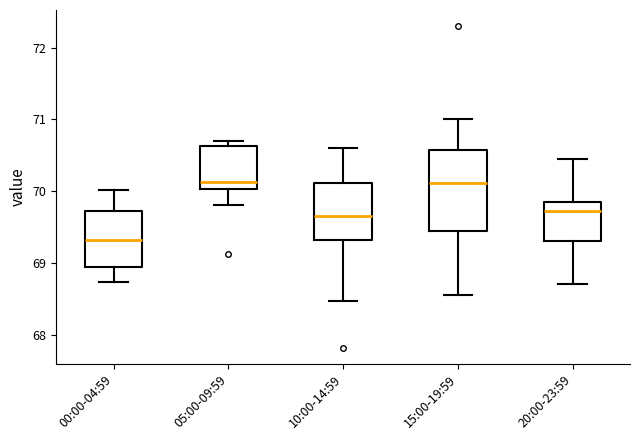

Comparing the boxes themselves (not the whiskers), which one is the tallest?

15:00-19:59